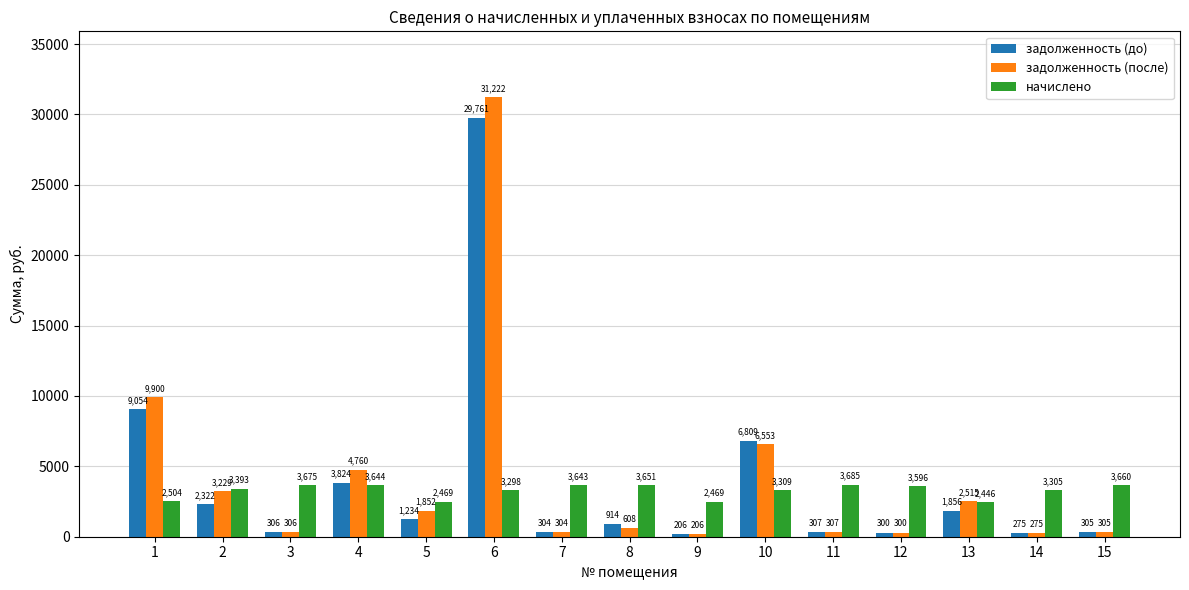

Read the задолженность (после) value at 1.

9900.4